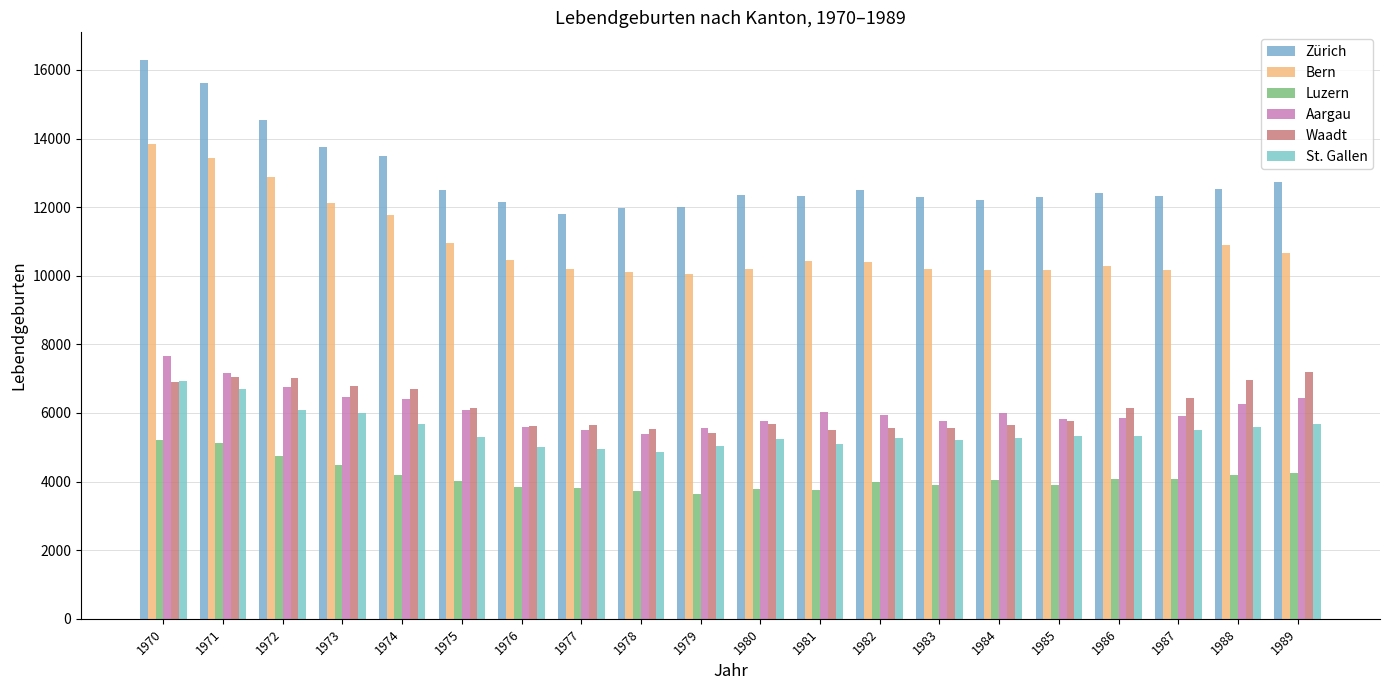

Reading left to right, list all the values displayed in this chart.

Zürich: 1970=16281	1971=15609	1972=14537	1973=13762	1974=13479	1975=12513	1976=12135	1977=11805	1978=11973	1979=12004	1980=12359	1981=12325	1982=12494	1983=12285	1984=12198	1985=12284	1986=12398	1987=12320	1988=12542	1989=12743
Bern: 1970=13832	1971=13429	1972=12871	1973=12129	1974=11776	1975=10953	1976=10468	1977=10206	1978=10099	1979=10057	1980=10197	1981=10442	1982=10401	1983=10206	1984=10168	1985=10172	1986=10277	1987=10164	1988=10905	1989=10674
Luzern: 1970=5213	1971=5123	1972=4748	1973=4470	1974=4196	1975=4012	1976=3829	1977=3802	1978=3724	1979=3625	1980=3792	1981=3747	1982=3988	1983=3905	1984=4034	1985=3887	1986=4084	1987=4070	1988=4200	1989=4248
Aargau: 1970=7668	1971=7175	1972=6758	1973=6465	1974=6421	1975=6092	1976=5595	1977=5504	1978=5381	1979=5553	1980=5779	1981=6028	1982=5932	1983=5771	1984=6006	1985=5818	1986=5865	1987=5923	1988=6252	1989=6440
Waadt: 1970=6912	1971=7051	1972=7015	1973=6791	1974=6712	1975=6134	1976=5611	1977=5646	1978=5520	1979=5429	1980=5671	1981=5508	1982=5553	1983=5567	1984=5646	1985=5779	1986=6154	1987=6451	1988=6969	1989=7184
St. Gallen: 1970=6927	1971=6710	1972=6074	1973=5988	1974=5690	1975=5308	1976=5012	1977=4944	1978=4870	1979=5029	1980=5237	1981=5105	1982=5277	1983=5203	1984=5267	1985=5317	1986=5336	1987=5492	1988=5579	1989=5666